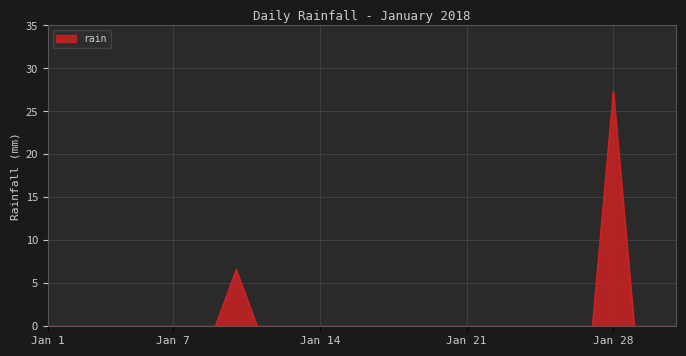

How many lines are shown in the chart?

1